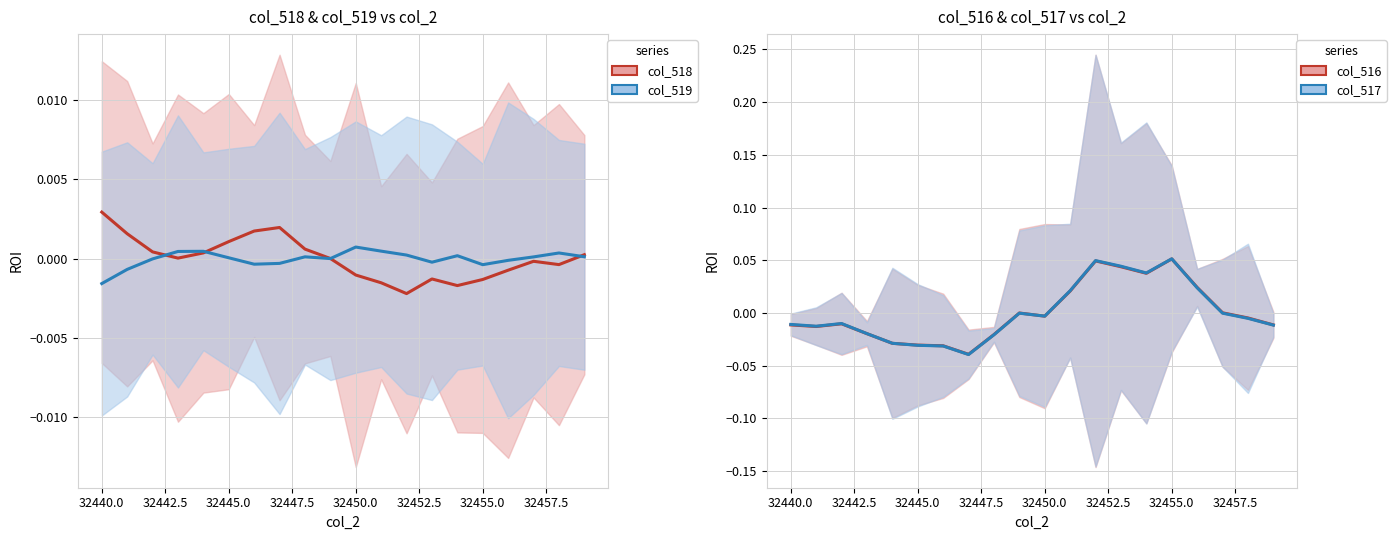

How many negative values does the col_518 series have?

9